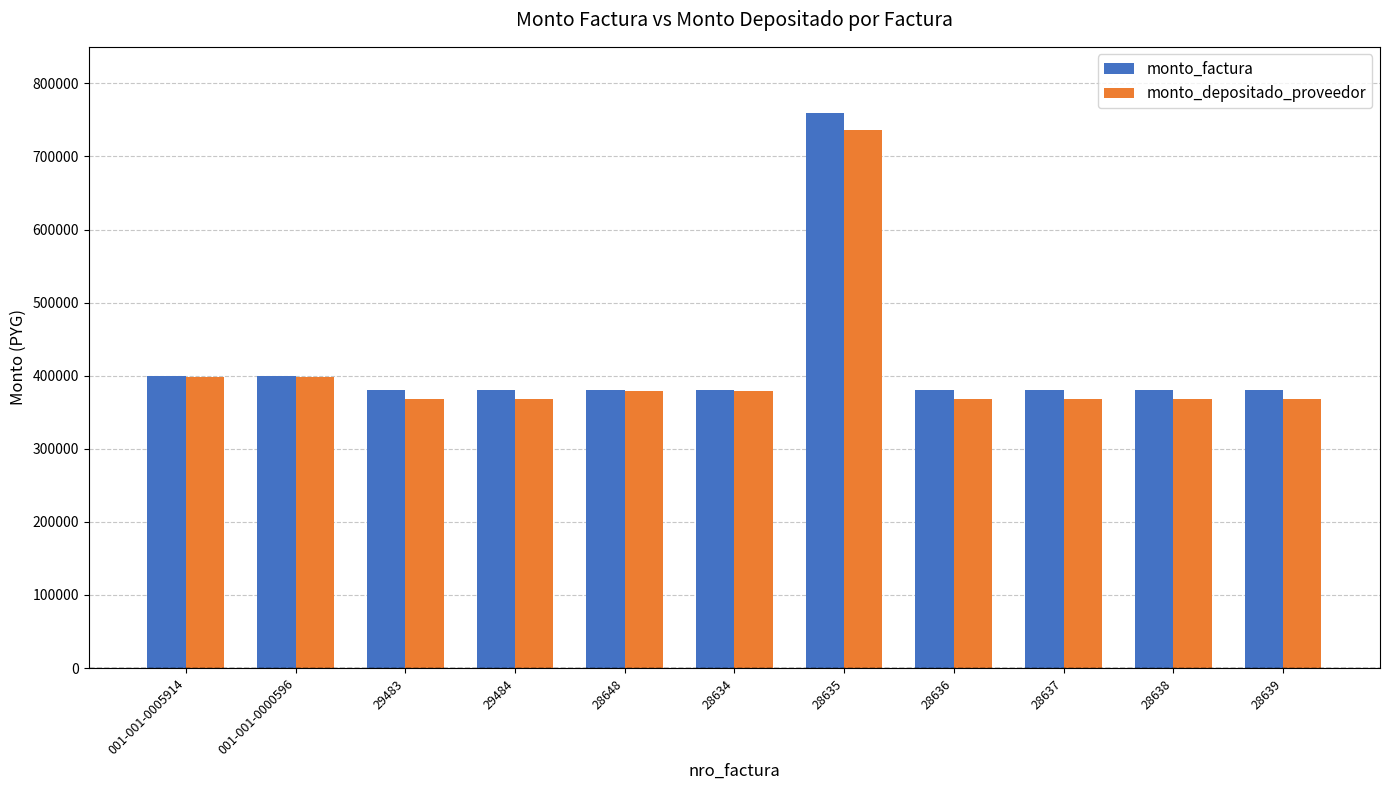

True or false: monto_depositado_proveedor has a value of 646633 at 28636.

False